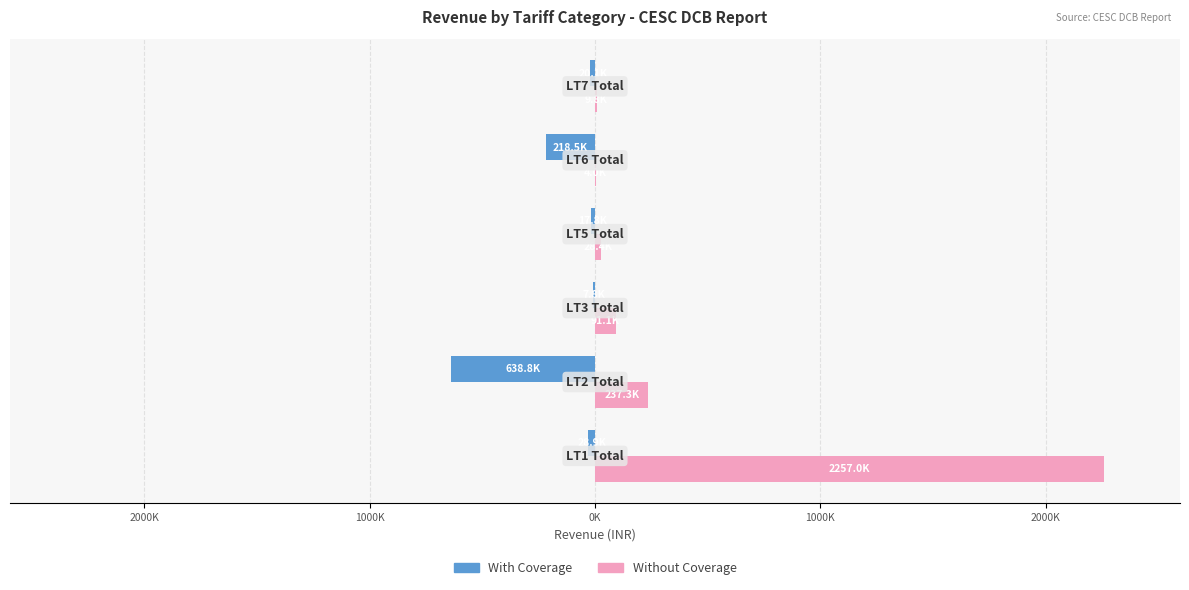

What are all the series names shown in the legend?

With Coverage, Without Coverage